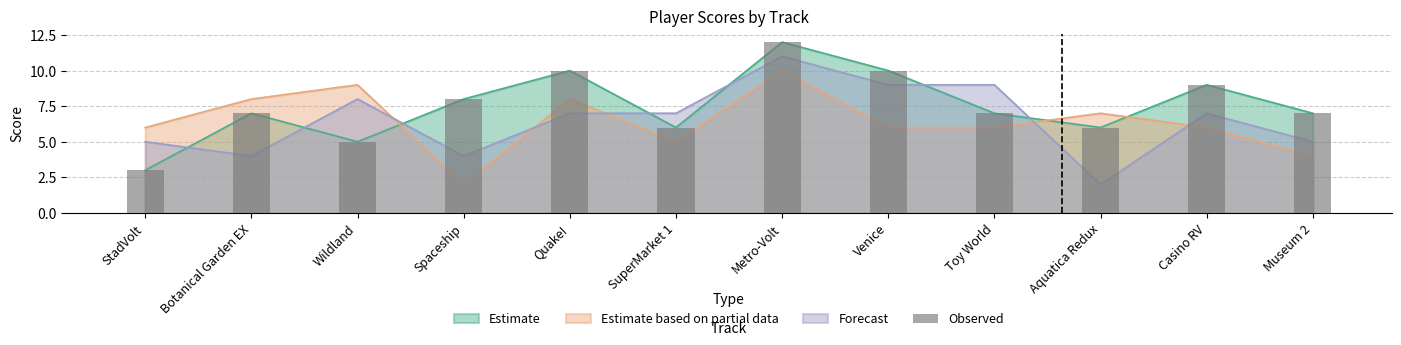

Which label corresponds to the largest value in the chart?

Metro-Volt